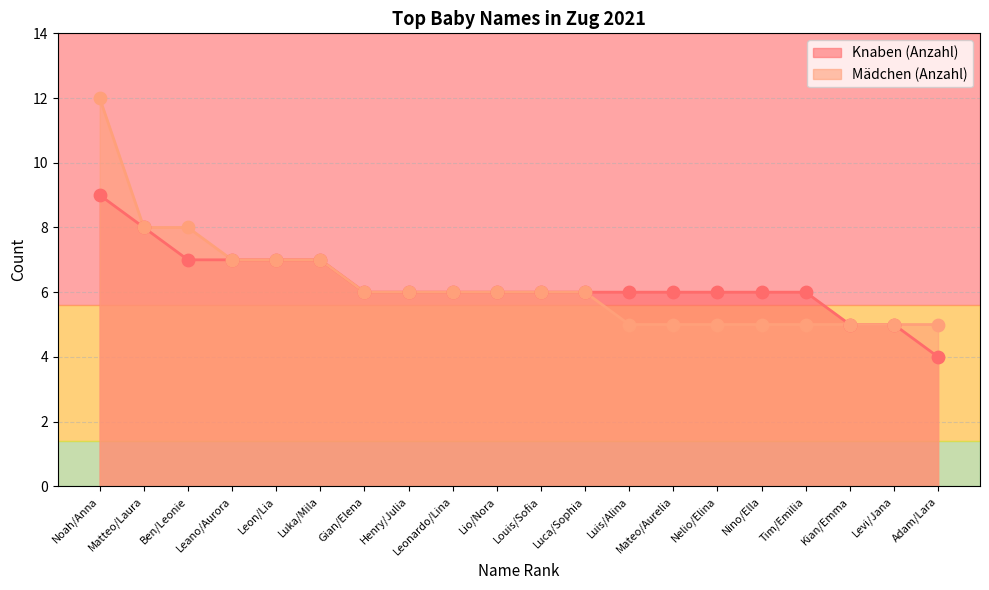

What are all the series names shown in the legend?

Knaben (Anzahl), Mädchen (Anzahl)